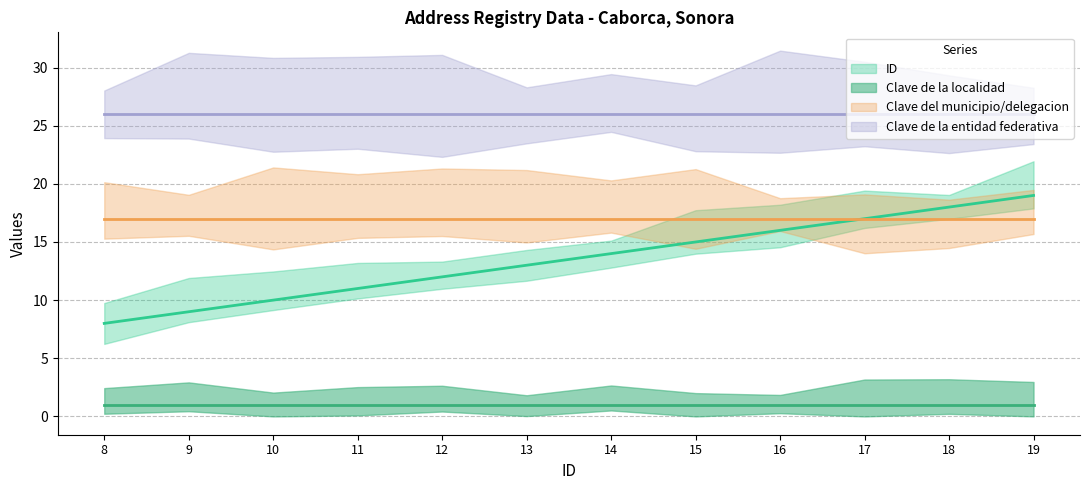

True or false: ID has more than 0 interior local peaks.

False